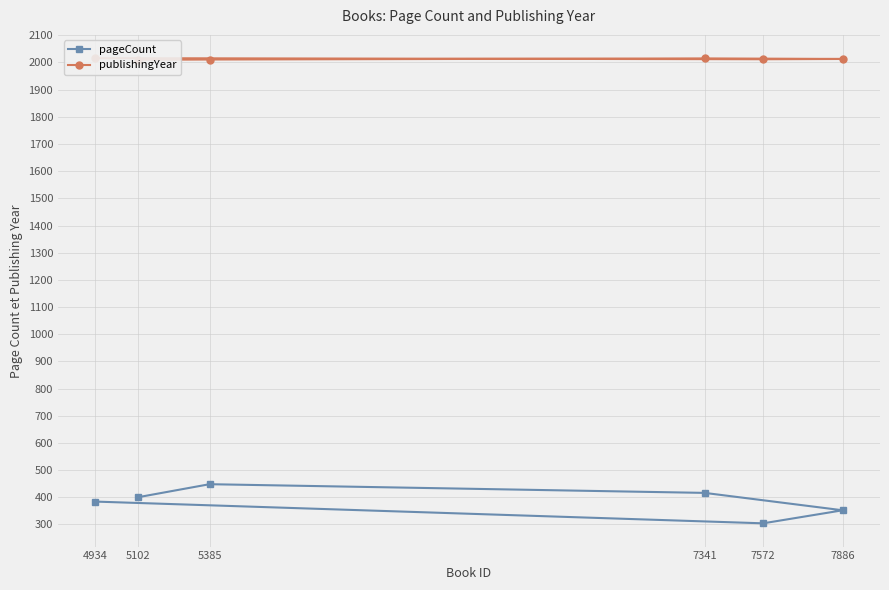

Read the publishingYear value at 7572.

2012